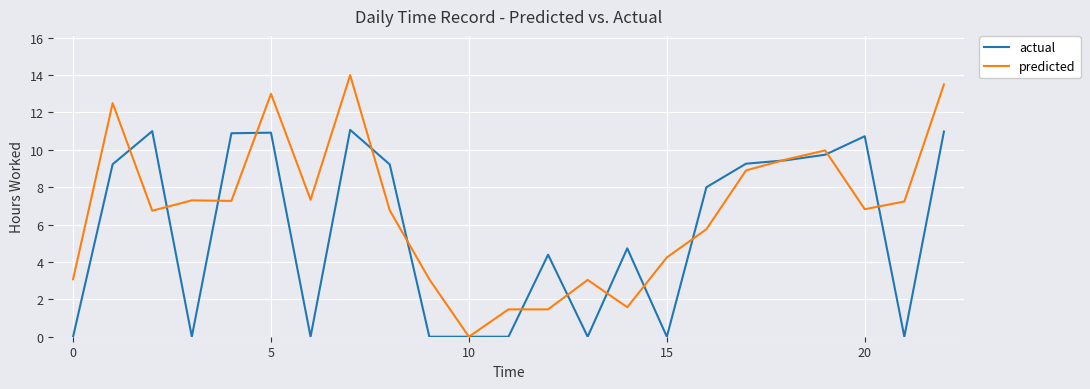

How many positive values does the predicted series have?

22